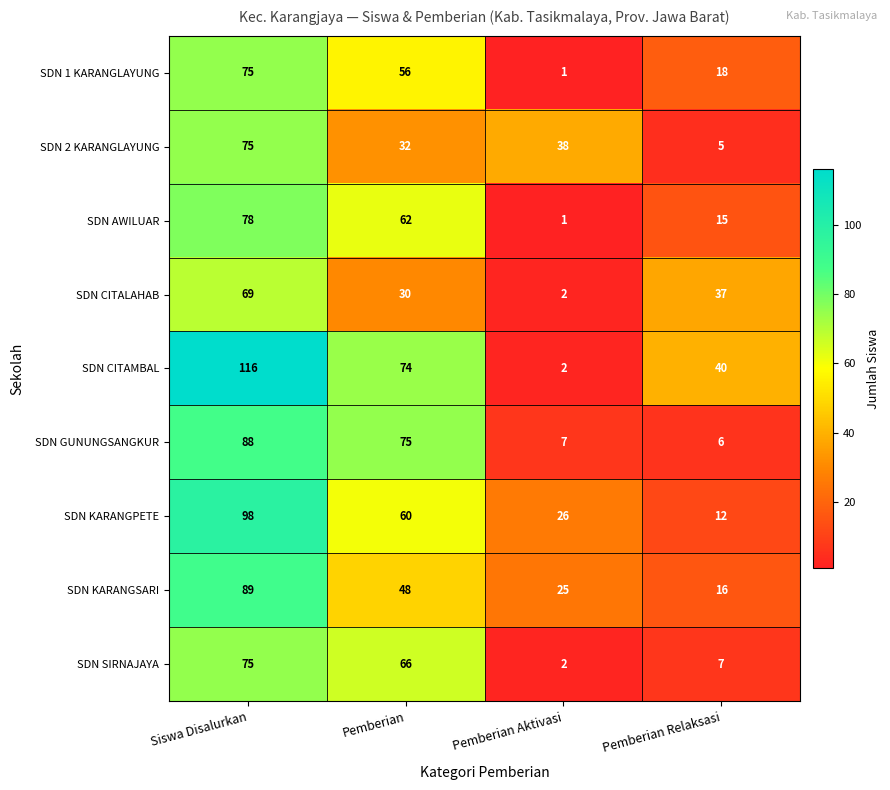

Read the SDN GUNUNGSANGKUR value at Pemberian Relaksasi, to the nearest 10.

10